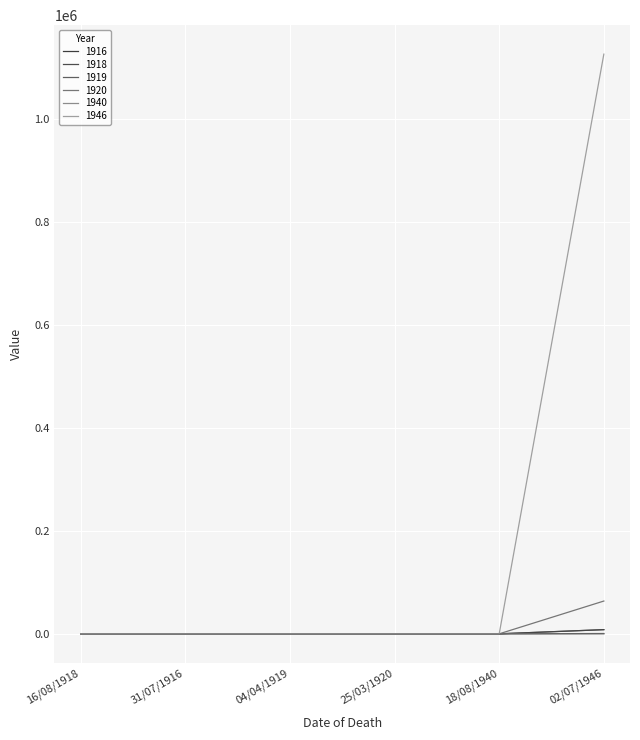

The value of 1918 at 18/08/1940 is 21. True or false?

True